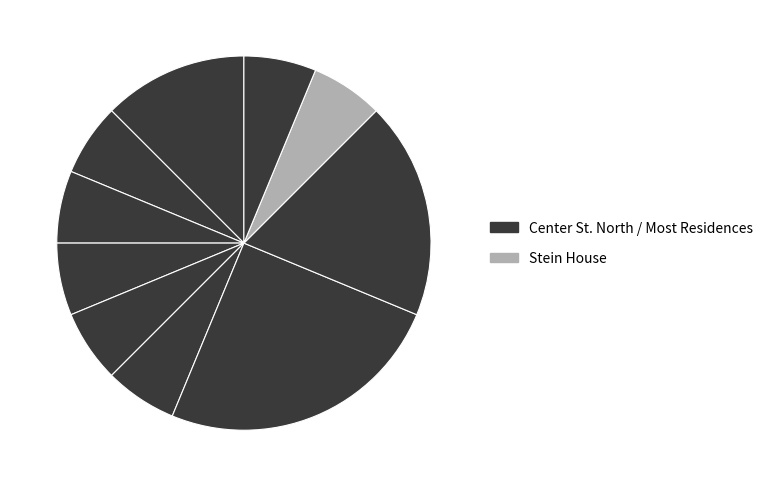

Count the number of slices in the pie.

10